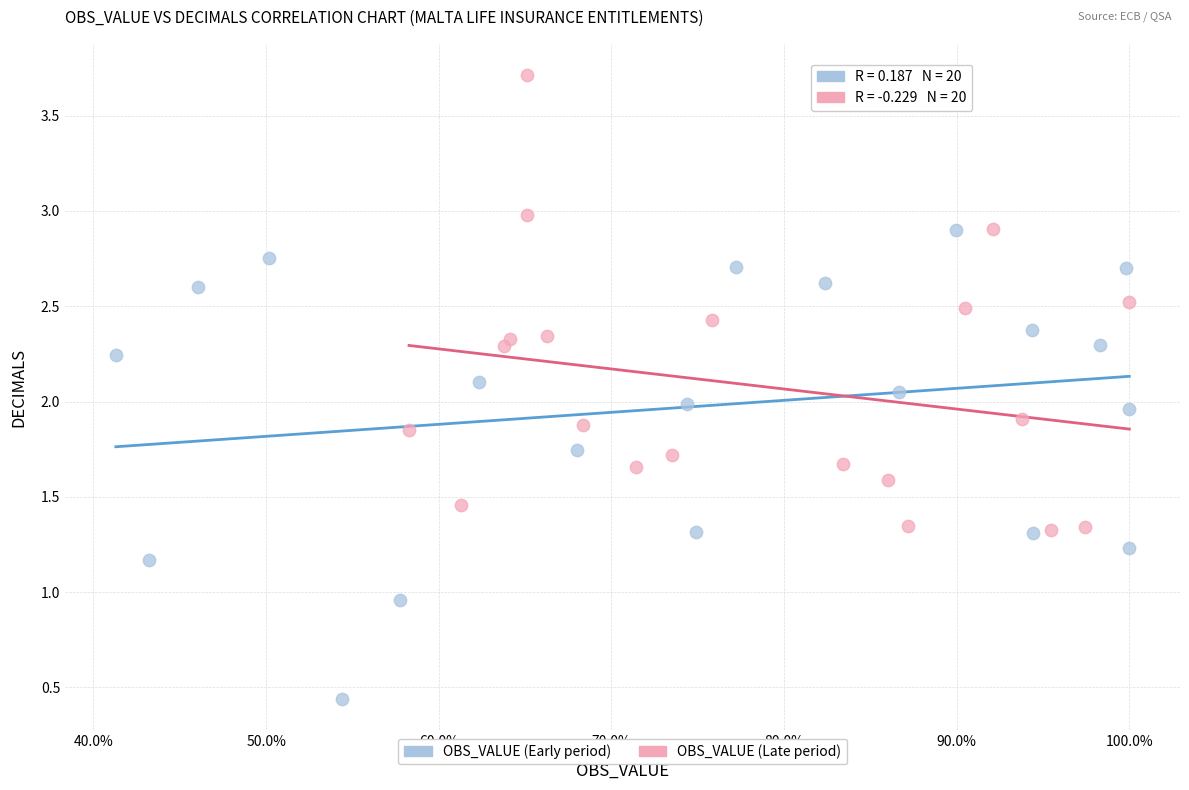

Which series reaches the maximum Y coordinate?

OBS_VALUE (Late period)